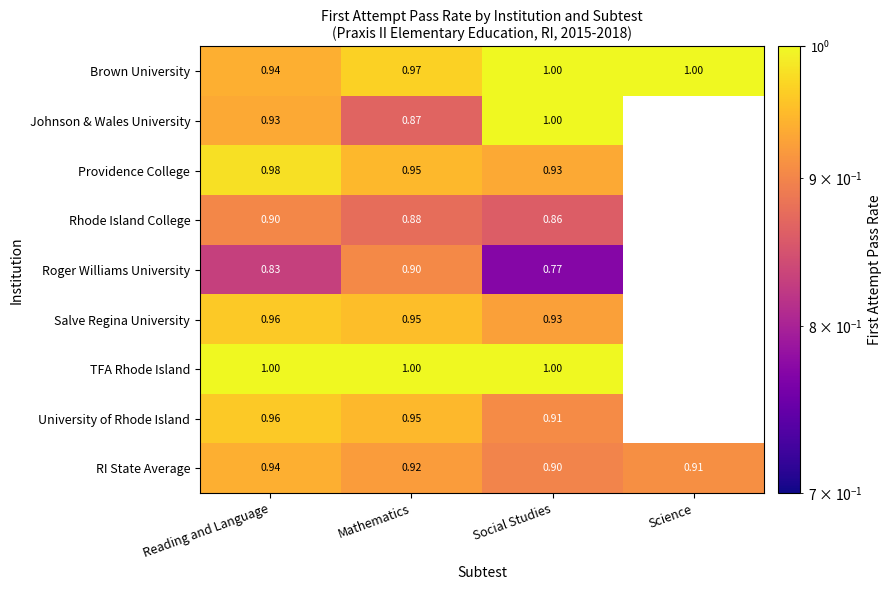

Which series changed the most between Reading and Language and Social Studies?

Johnson & Wales University